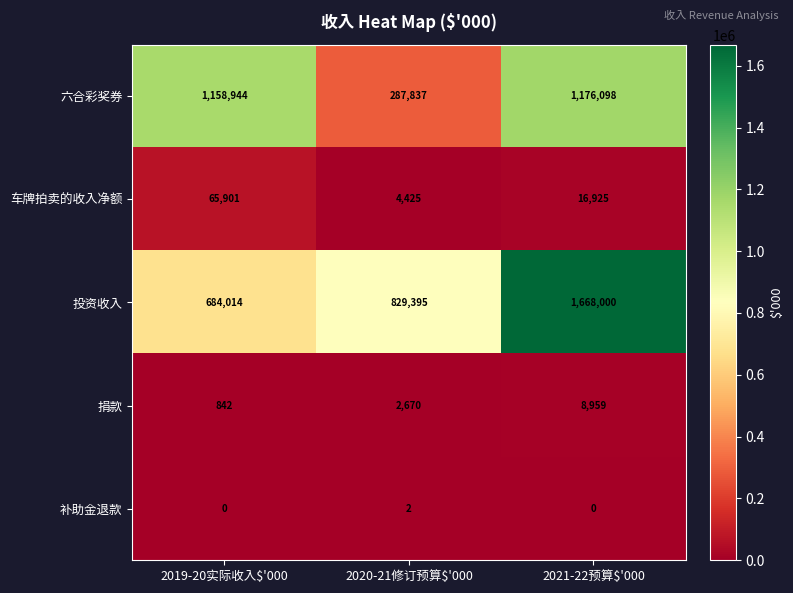

Which series has the largest total across all categories?

投资收入